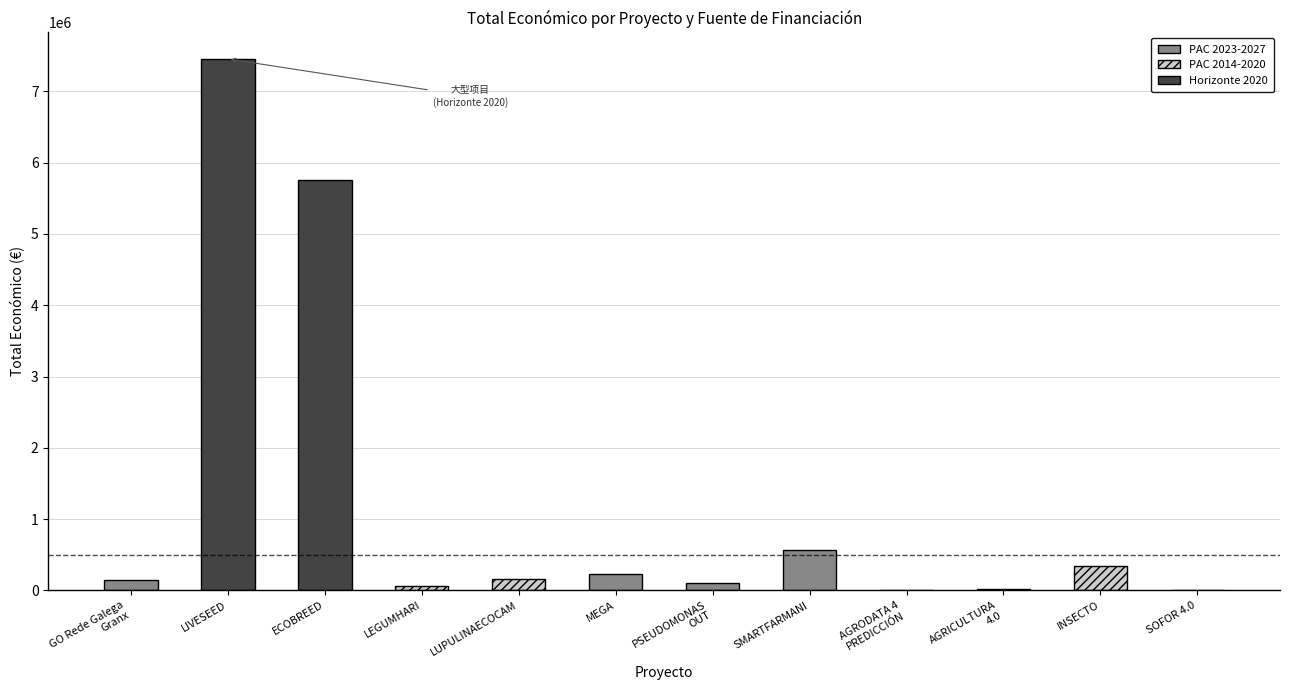

How many data points are less than 161050?

6